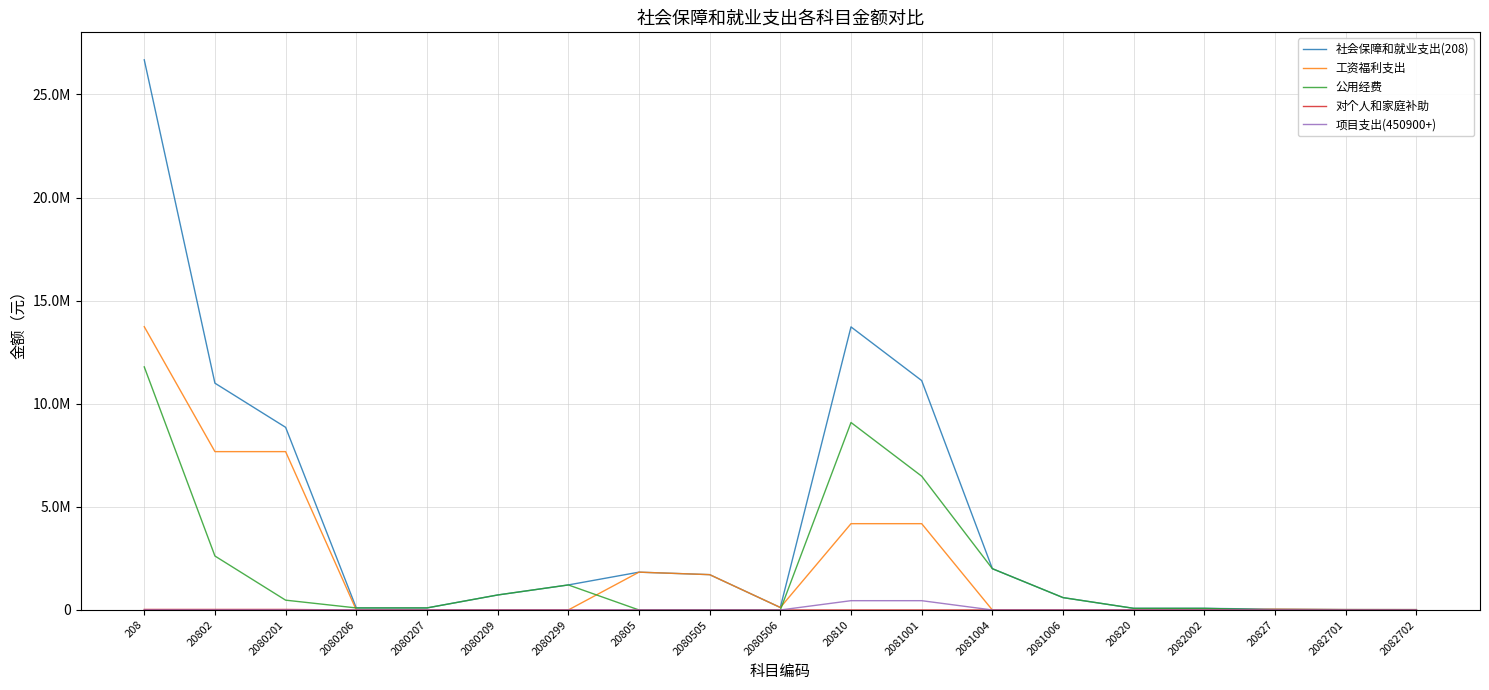

List the series in order of their peak value, highest first.

社会保障和就业支出(208), 工资福利支出, 公用经费, 项目支出(450900+), 对个人和家庭补助